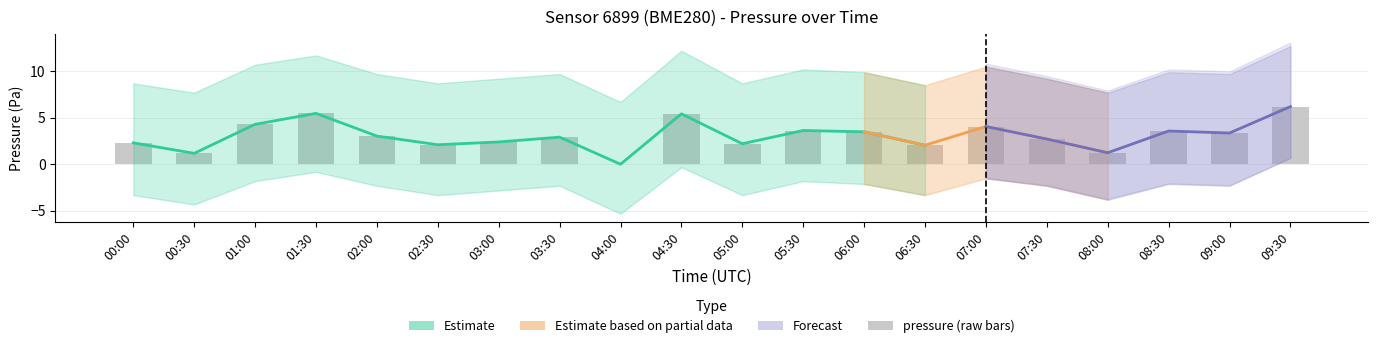

What is the value of the 14th bar from the left?

2.0